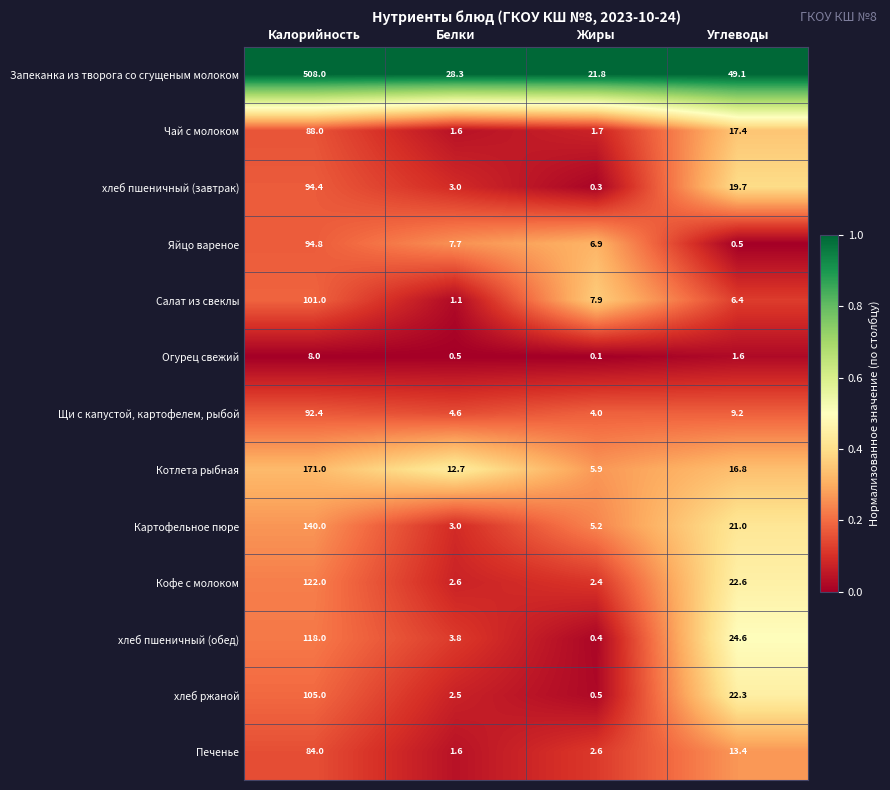

How many series are shown in this chart?

13